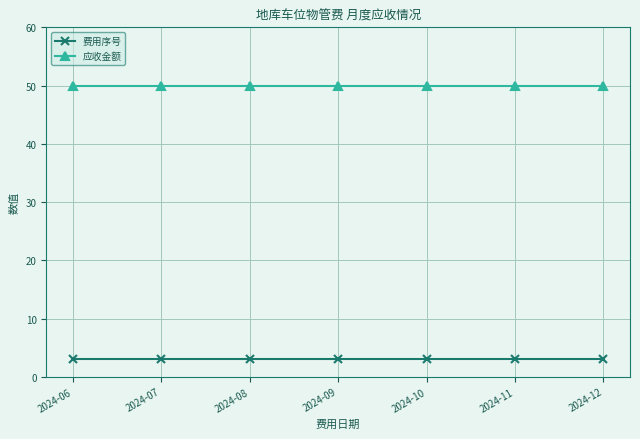

What is the lowest value of the 应收金额 series?

50